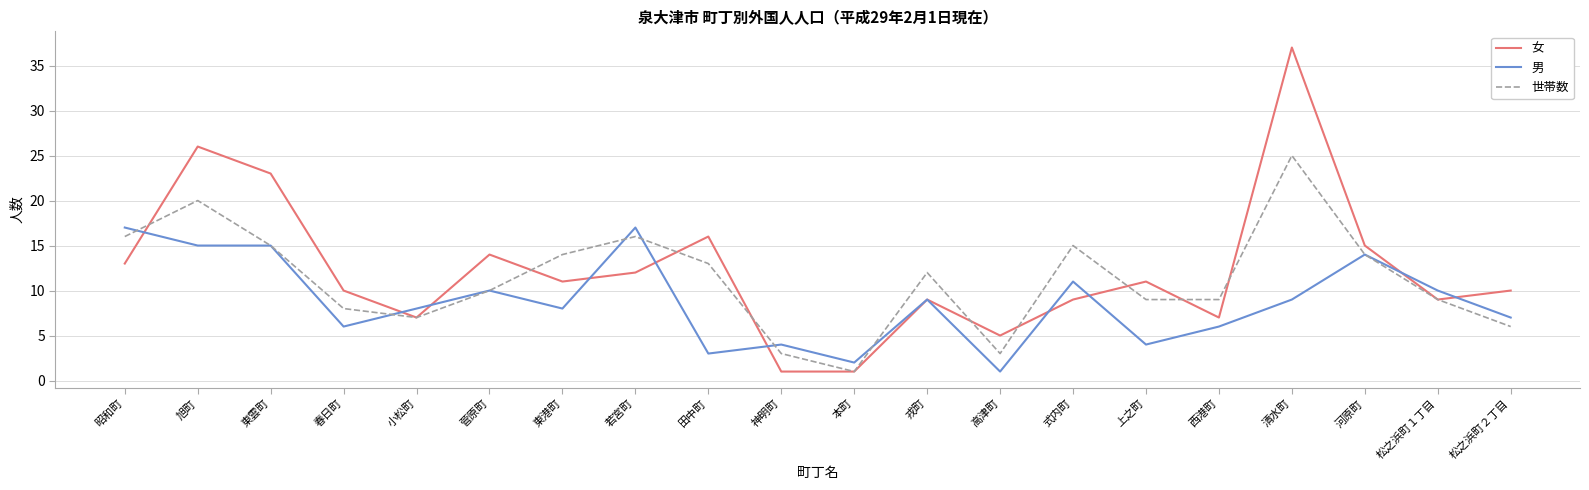

True or false: 男 has more than 1 points higher than both neighbors.

True